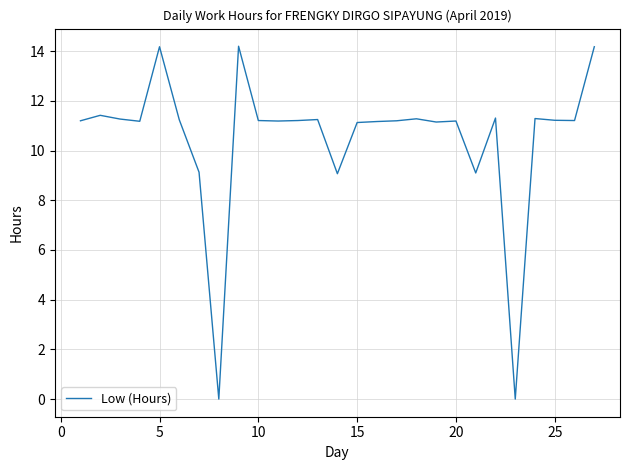

What is the sum of all values?

283.2